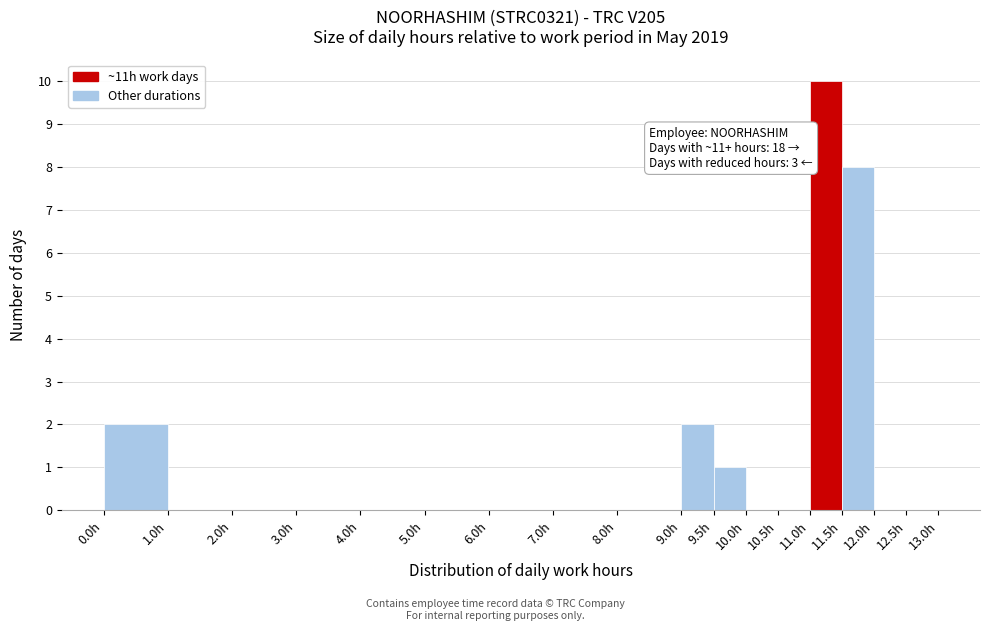

Over which range of the x-axis is the bar tallest?

11.0 to 11.5